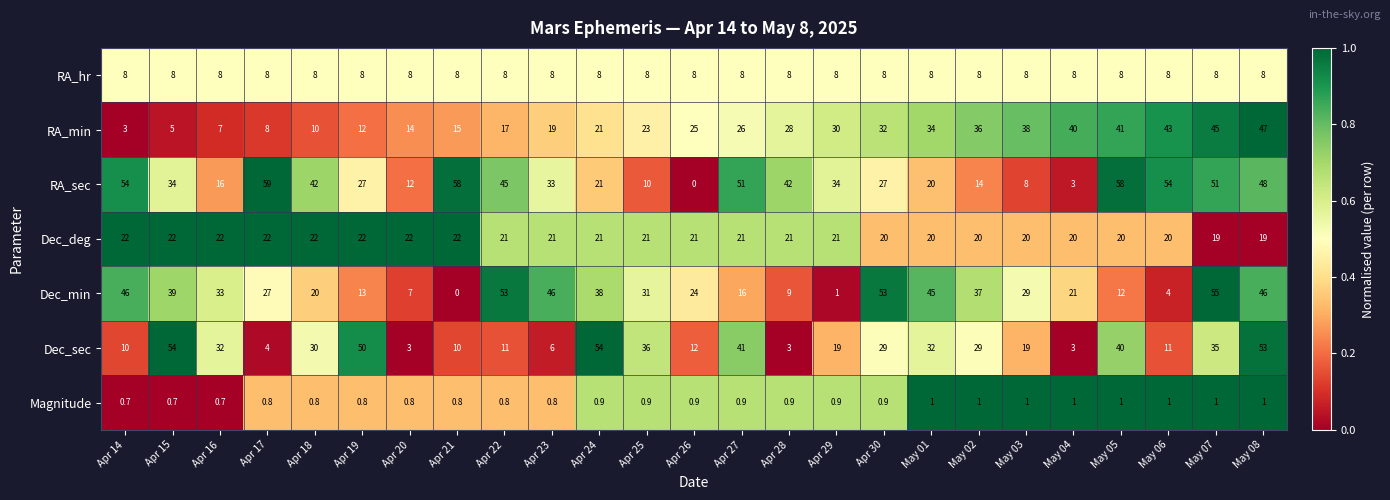

The value of RA_min at Apr 29 is 30.0. True or false?

True